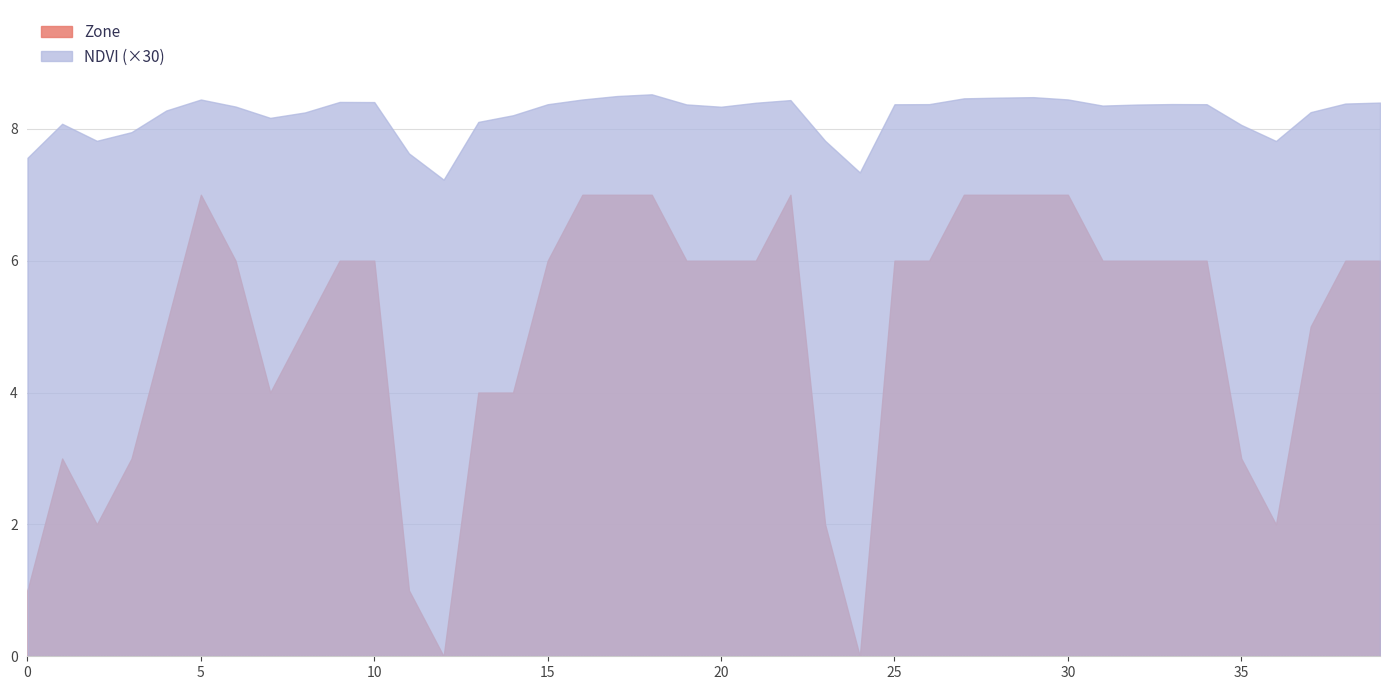

What is the difference between the maximum and minimum values in the Zone series?

7.0